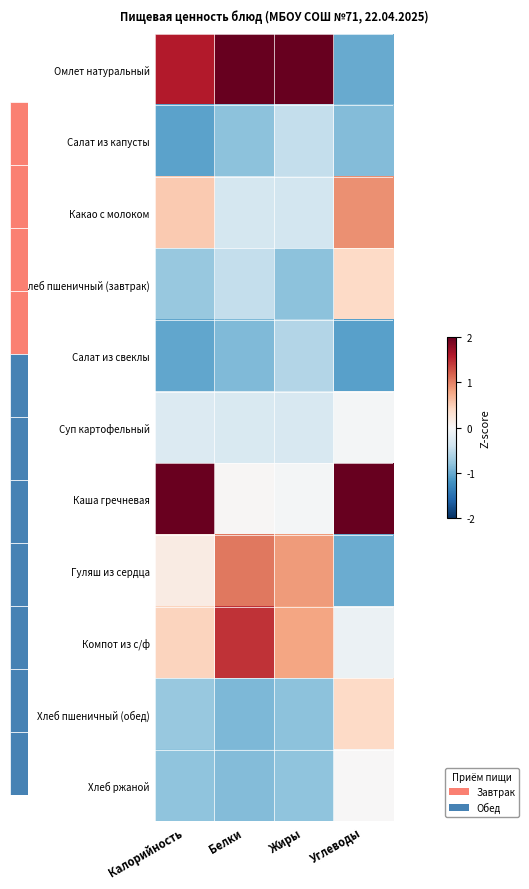

How many data points does each series have?

4